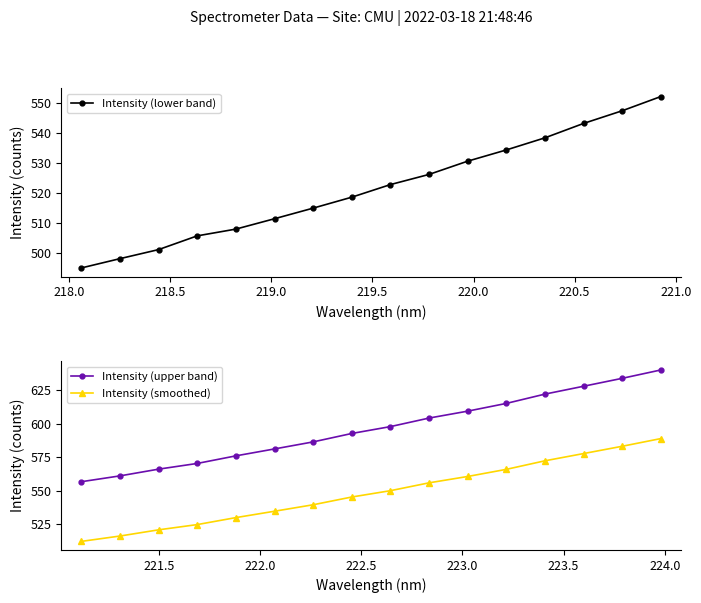

Is this an area chart (filled region under the line)?

No